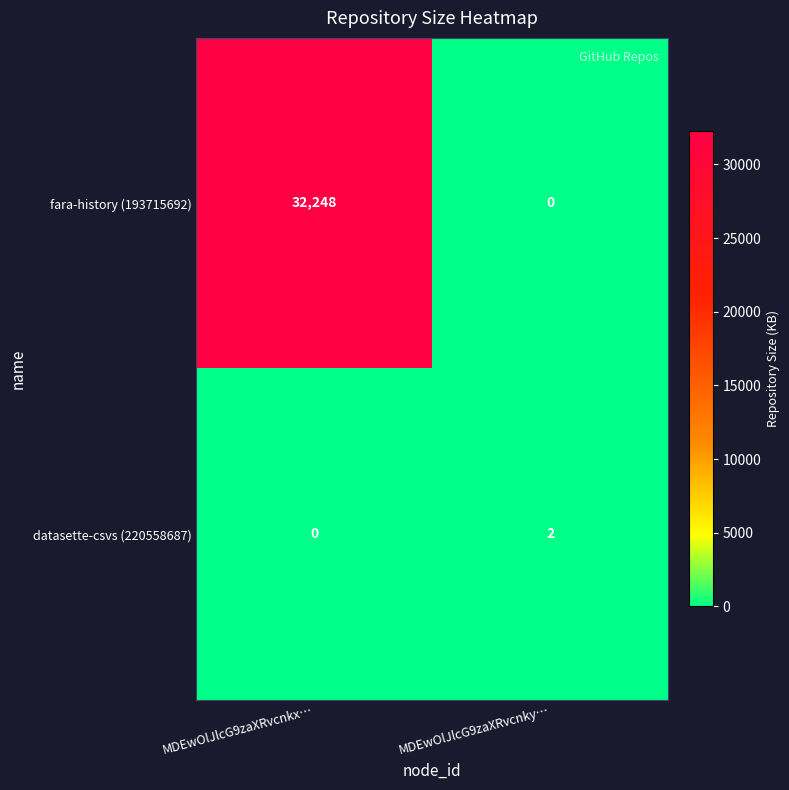

True or false: datasette-csvs (220558687) has a value of -1 at MDEwOlJlcG9zaXRvcnkx….

False